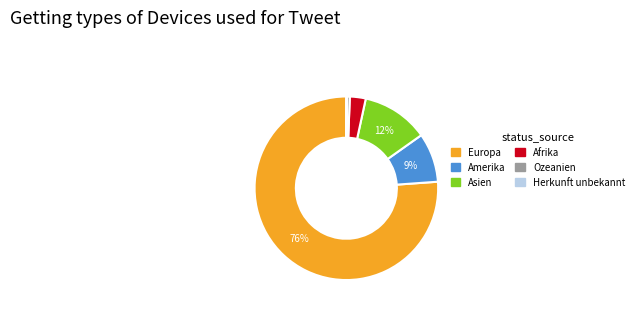

To the nearest percent, what is the average slice percentage?

17%